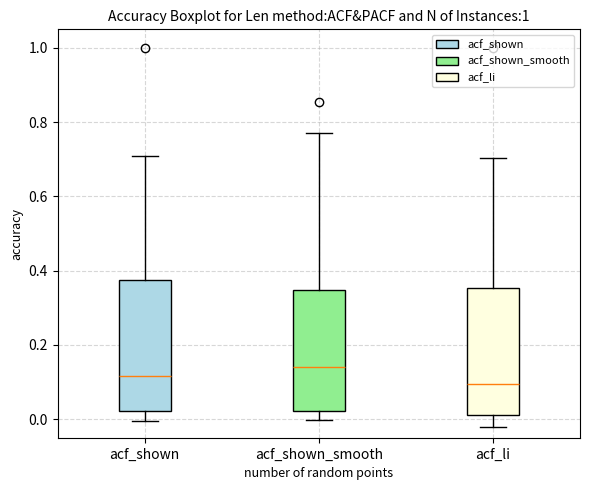

Reading left to right, read every box against the y-axis: the position of its median line, the range the box covers, and the ends of its whiskers. The values are not printed on the chart, so give them approximately, as read against the axis.

acf_shown: median 0.12, box 0.02 to 0.38, whiskers 0.00 to 0.70
acf_shown_smooth: median 0.14, box 0.02 to 0.34, whiskers 0.00 to 0.78
acf_li: median 0.10, box 0.02 to 0.36, whiskers -0.02 to 0.70